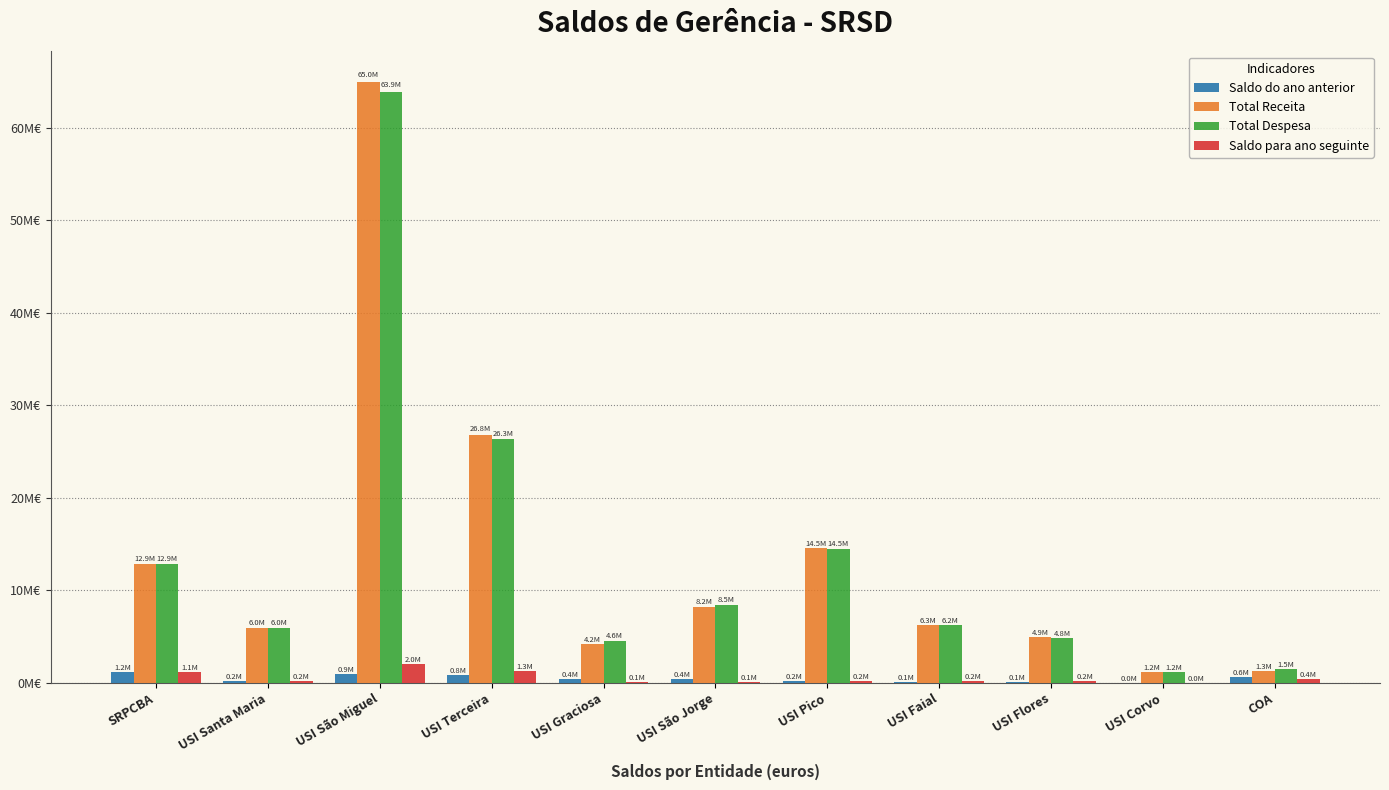

The value of Total Receita at USI São Miguel is 105210596.9. True or false?

False